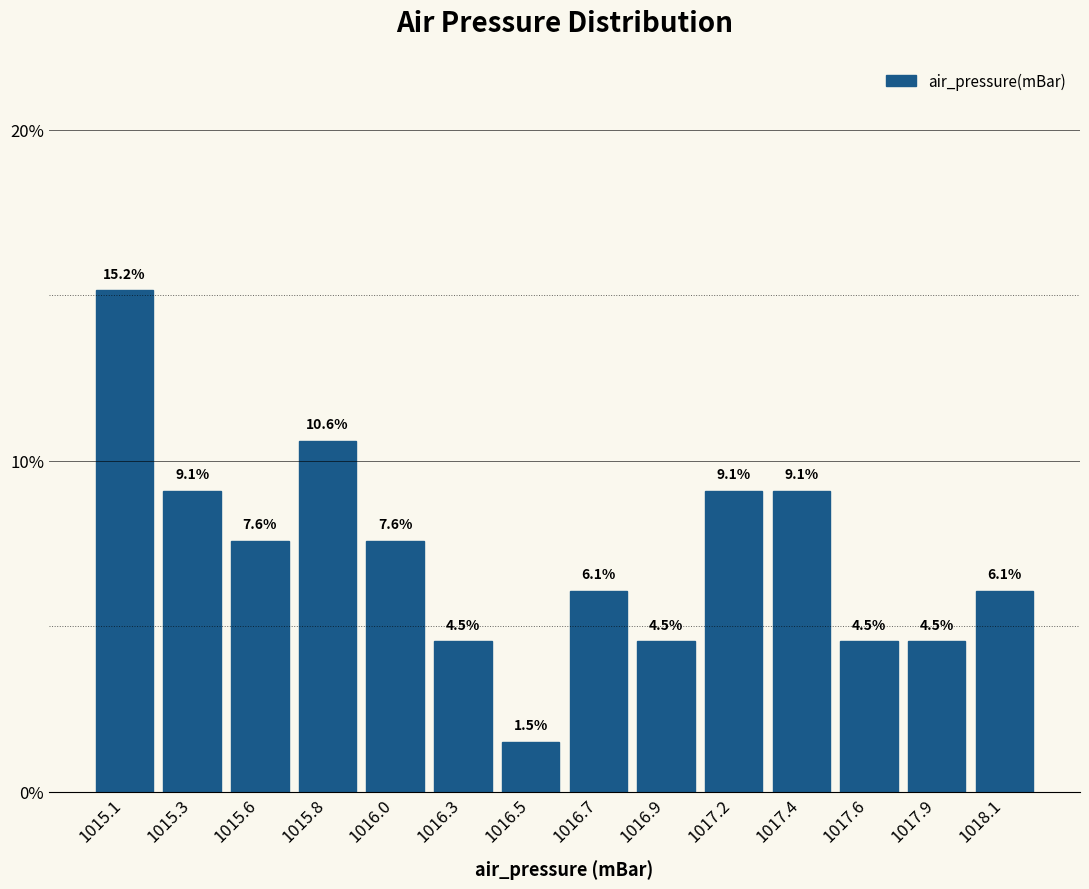

Reading right to left, transcribe all the data shown in this chart.

6.1	4.5	4.5	9.1	9.1	4.5	6.1	1.5	4.5	7.6	10.6	7.6	9.1	15.2